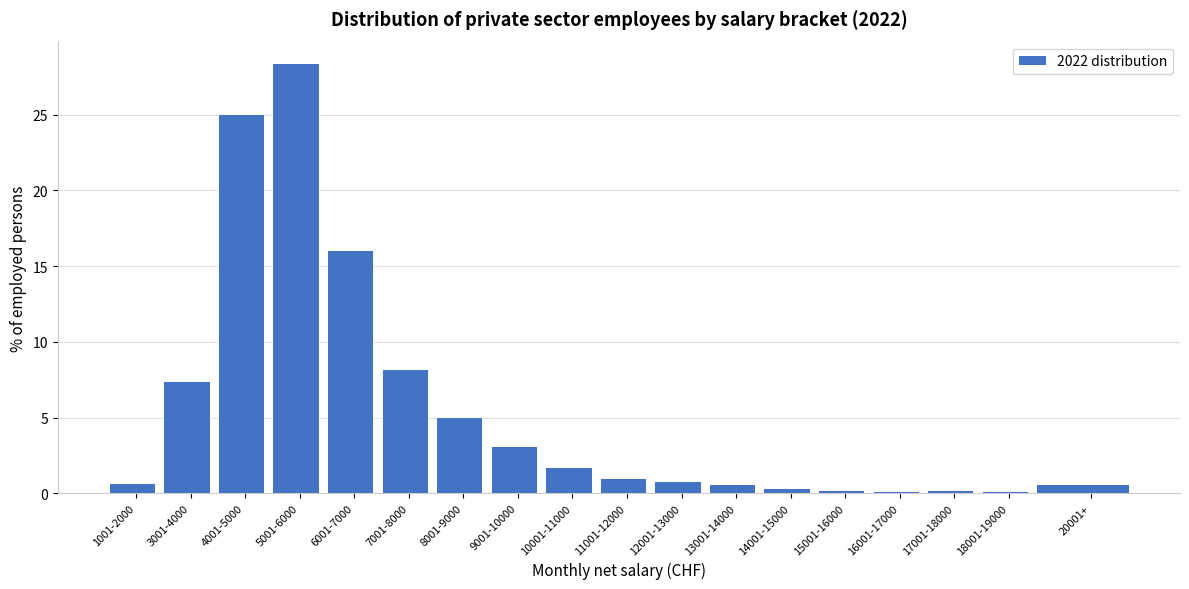

What is the ratio of the value at 6001-7000 to the value at 10001-11000?

9.2